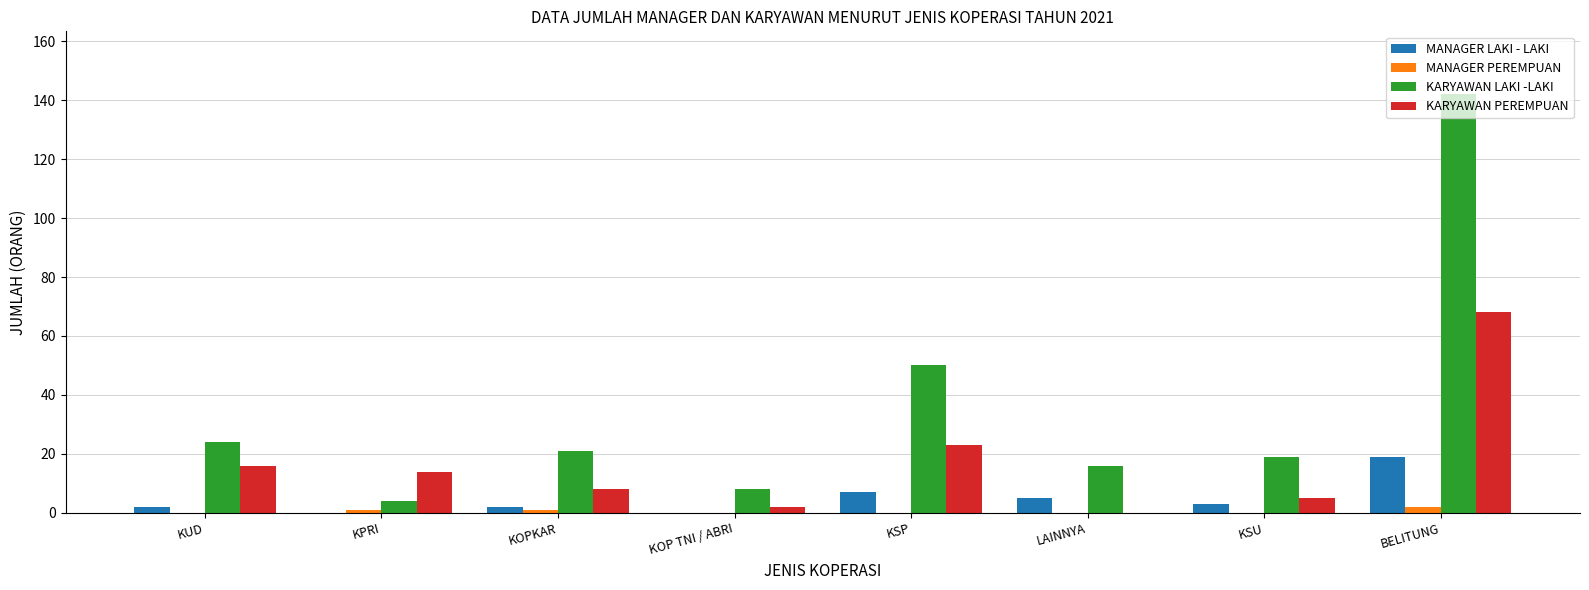

What is the highest value of the KARYAWAN LAKI -LAKI series?

142